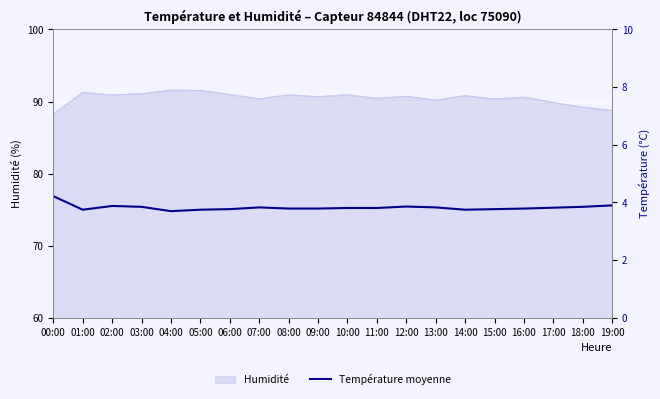

The chart shows a value of 2.7 at 07:00. True or false?

False